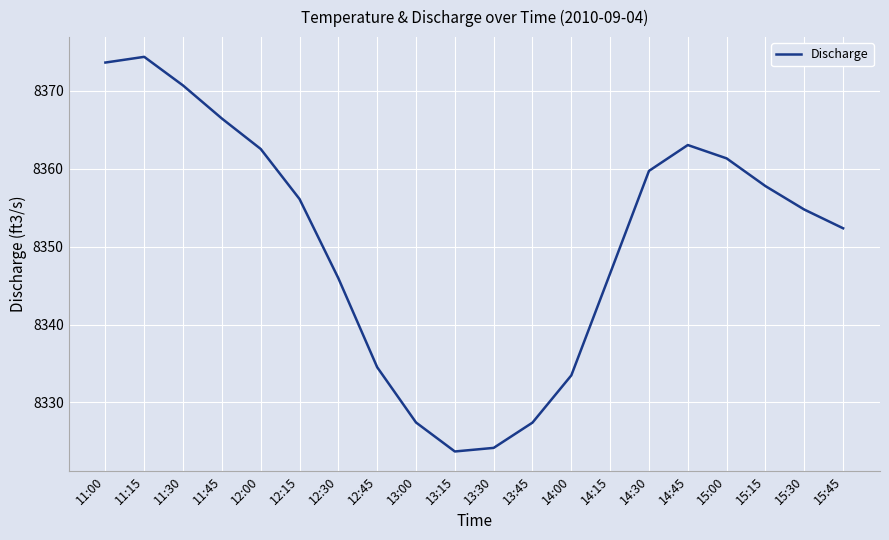

Reading left to right, transcribe all the data shown in this chart.

11:00=8373.6	11:15=8374.4	11:30=8370.7	11:45=8366.5	12:00=8362.6	12:15=8356.1	12:30=8346.0	12:45=8334.5	13:00=8327.4	13:15=8323.7	13:30=8324.2	13:45=8327.4	14:00=8333.5	14:15=8346.6	14:30=8359.7	14:45=8363.1	15:00=8361.3	15:15=8357.8	15:30=8354.8	15:45=8352.4